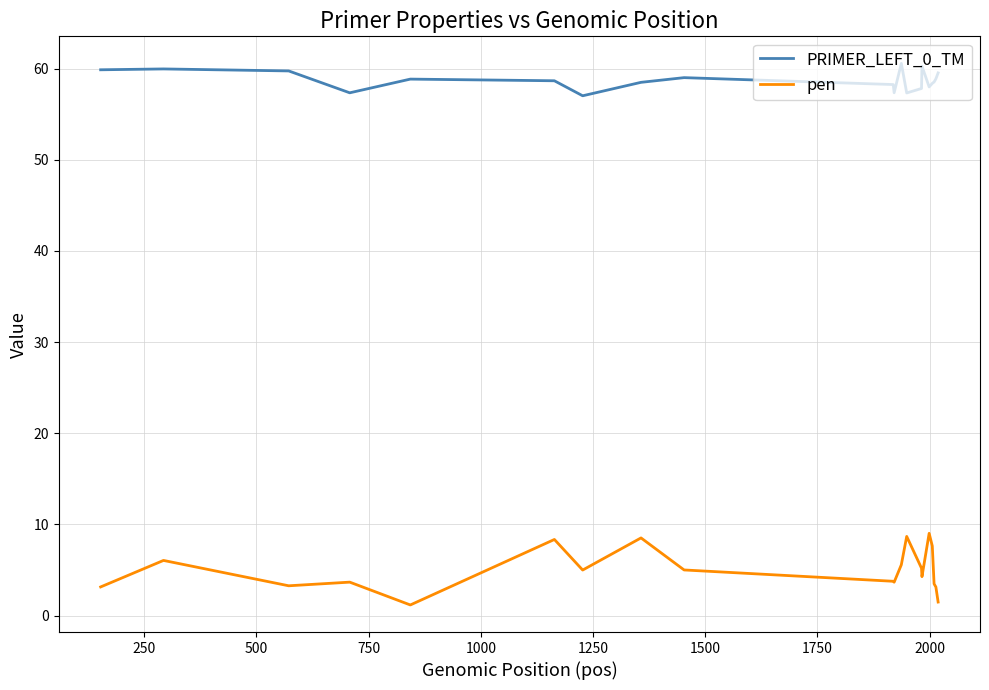

Which series has the largest total across all categories?

PRIMER_LEFT_0_TM